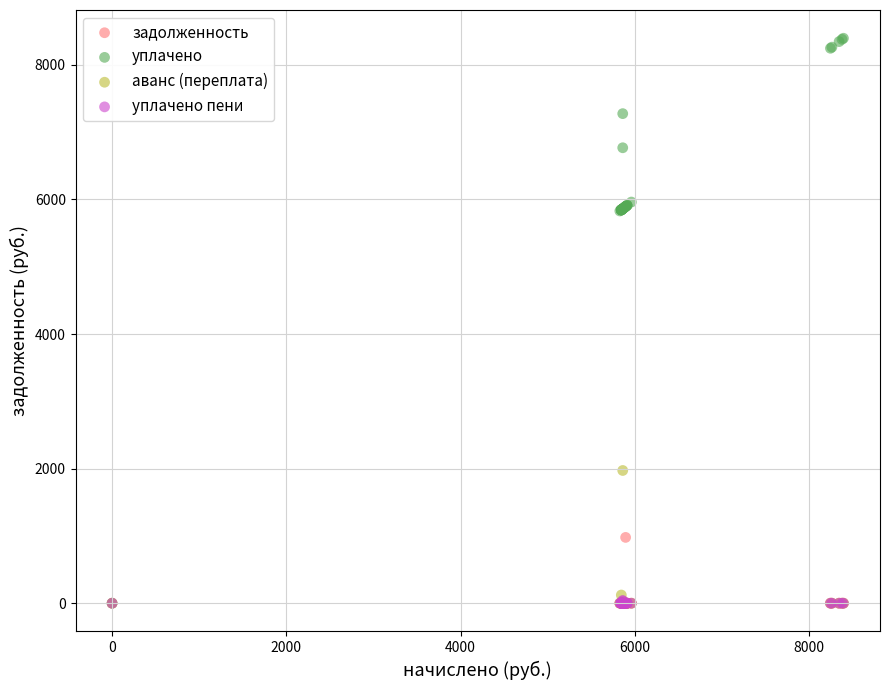

What are all the series names shown in the legend?

задолженность, уплачено, аванс (переплата), уплачено пени